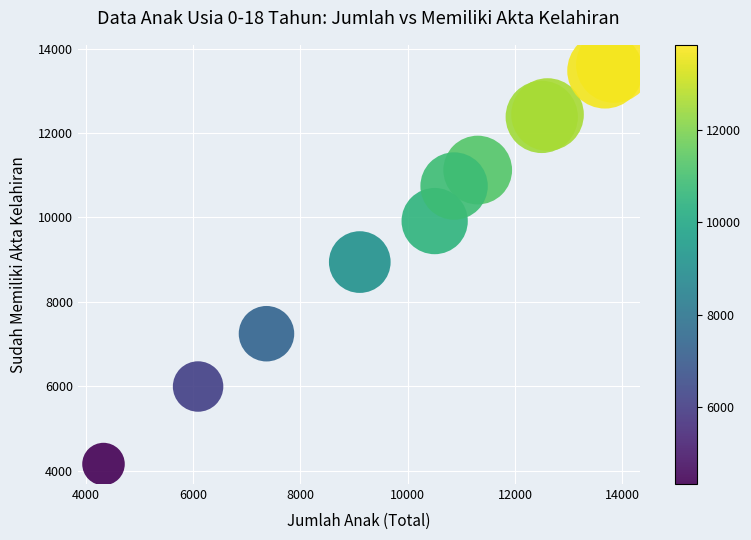

What is the range of Y values (max minus min)?

9468